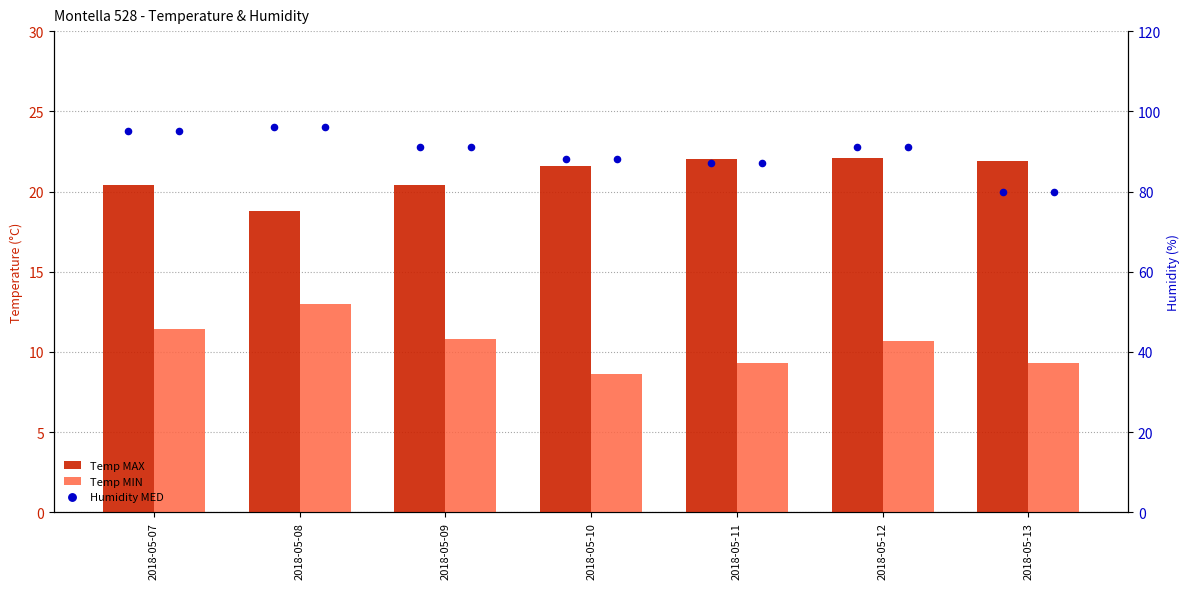

What is the total value across all series at 2018-05-08?

127.8